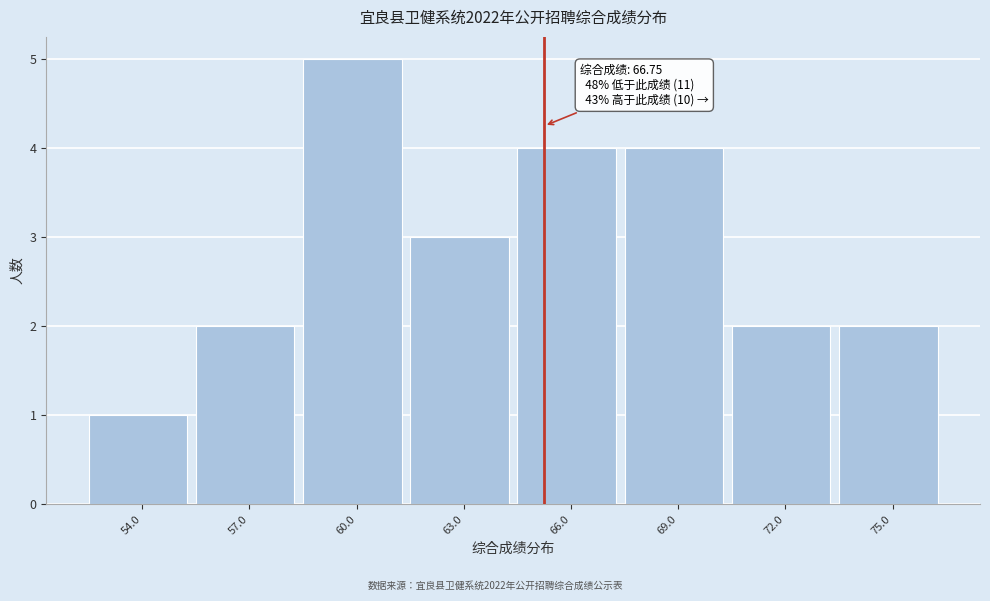

Reading left to right, transcribe all the data shown in this chart.

1	2	5	3	4	4	2	2